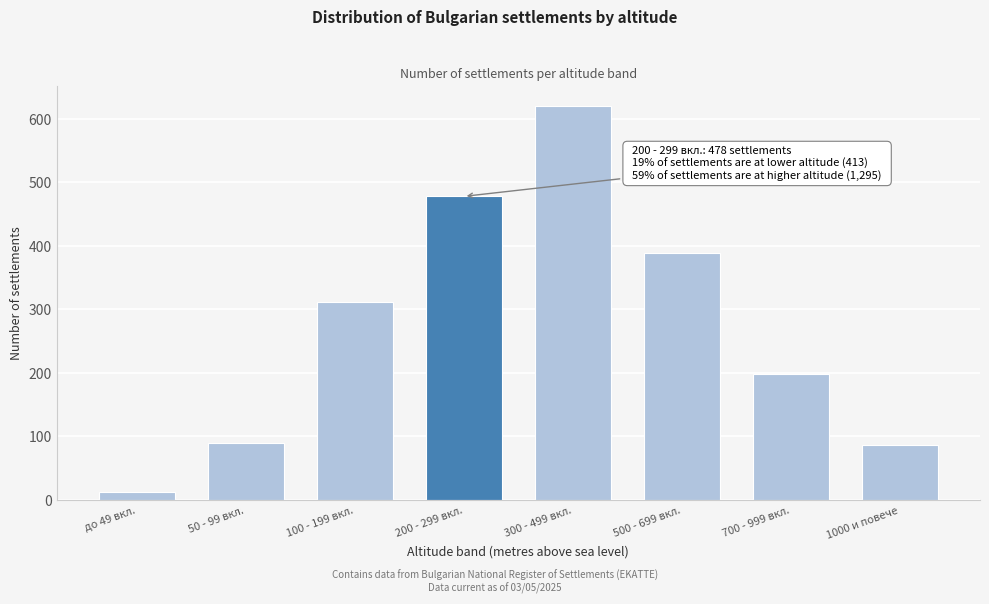

The value at 1000 и повече is 87. True or false?

True